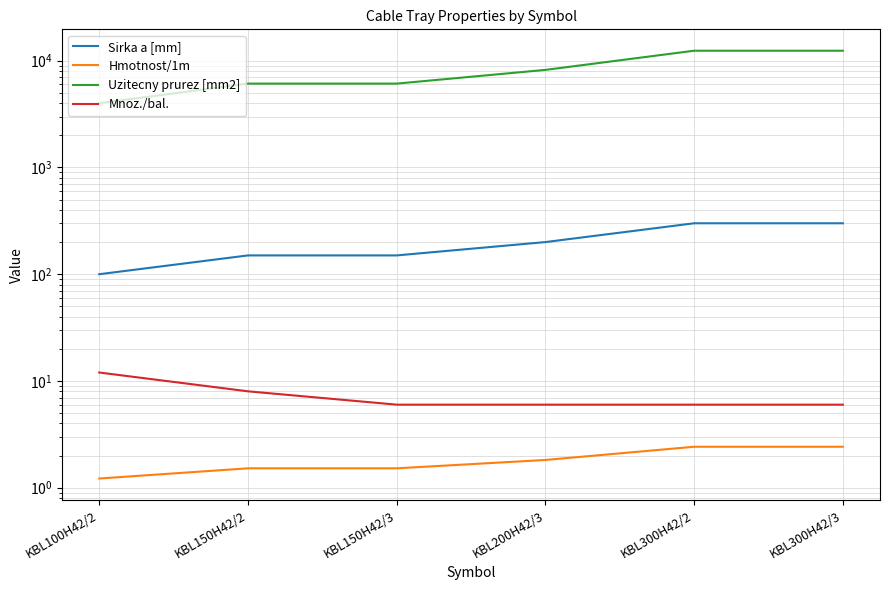

True or false: Hmotnost/1m and Sirka a [mm] cross at least once.

False